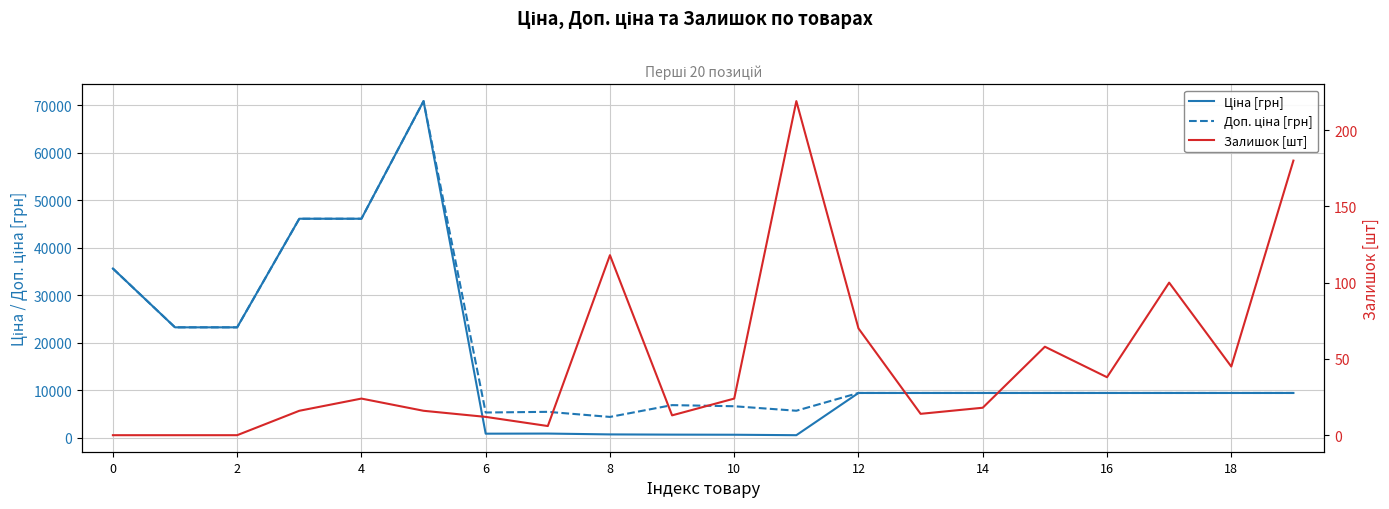

Between 8 and 18, which series saw the biggest shift?

Ціна [грн]